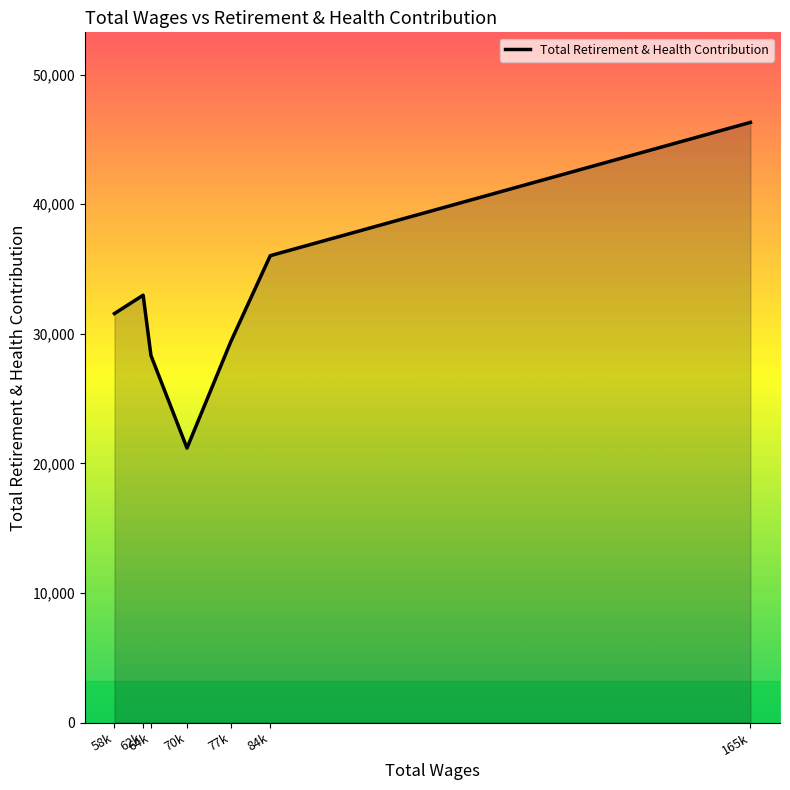

Which category has the lowest value across all series?

70k